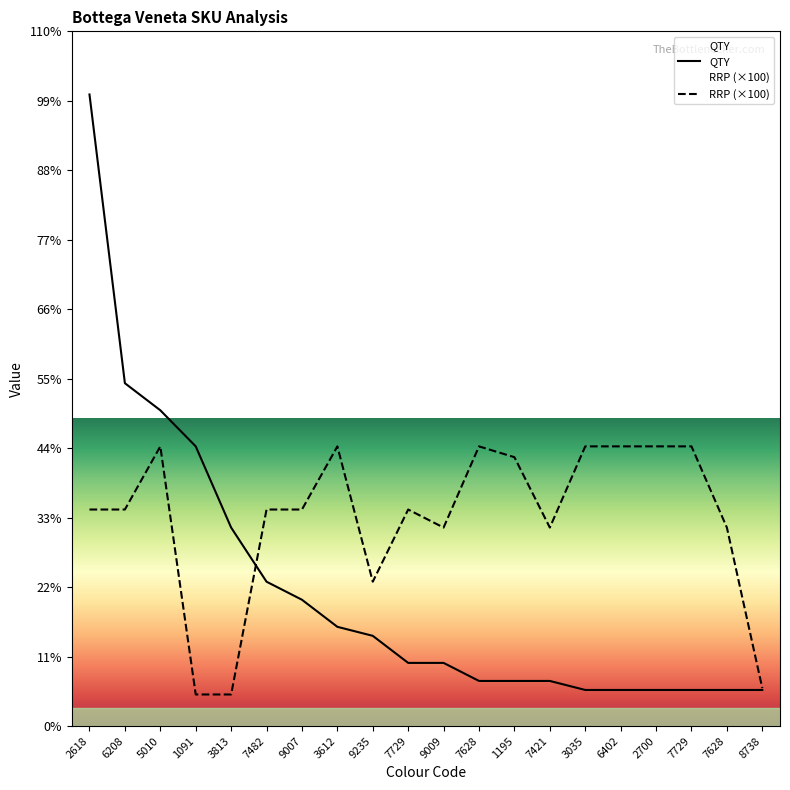

How many lines are shown in the chart?

2